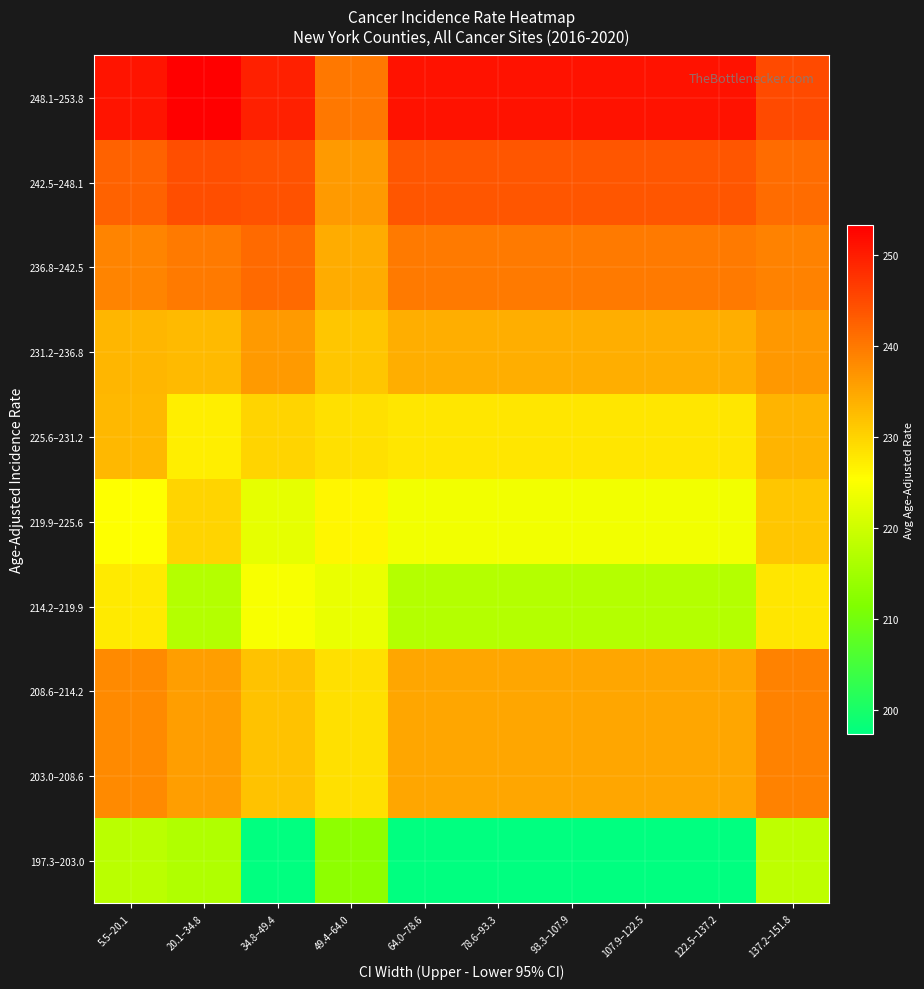

Reading left to right, transcribe all the data shown in this chart.

197.3–203.0: 5.5–20.1=217.8	20.1–34.8=216.6	34.8–49.4=197.4	49.4–64.0=213.1	64.0–78.6=197.4	78.6–93.3=197.4	93.3–107.9=197.4	107.9–122.5=197.4	122.5–137.2=197.4	137.2–151.8=218.2
203.0–208.6: 5.5–20.1=238.1	20.1–34.8=235.8	34.8–49.4=232.0	49.4–64.0=228.8	64.0–78.6=235.0	78.6–93.3=235.0	93.3–107.9=235.0	107.9–122.5=235.0	122.5–137.2=235.0	137.2–151.8=238.9
208.6–214.2: 5.5–20.1=238.1	20.1–34.8=235.8	34.8–49.4=232.0	49.4–64.0=228.8	64.0–78.6=235.0	78.6–93.3=235.0	93.3–107.9=235.0	107.9–122.5=235.0	122.5–137.2=235.0	137.2–151.8=238.9
214.2–219.9: 5.5–20.1=227.7	20.1–34.8=217.2	34.8–49.4=224.6	49.4–64.0=223.0	64.0–78.6=217.2	78.6–93.3=217.2	93.3–107.9=217.2	107.9–122.5=217.2	122.5–137.2=217.2	137.2–151.8=228.1
219.9–225.6: 5.5–20.1=225.3	20.1–34.8=229.9	34.8–49.4=222.7	49.4–64.0=226.4	64.0–78.6=224.0	78.6–93.3=224.0	93.3–107.9=224.0	107.9–122.5=224.0	122.5–137.2=224.0	137.2–151.8=231.4
225.6–231.2: 5.5–20.1=233.0	20.1–34.8=227.1	34.8–49.4=230.0	49.4–64.0=228.8	64.0–78.6=227.9	78.6–93.3=227.9	93.3–107.9=227.9	107.9–122.5=227.9	122.5–137.2=227.9	137.2–151.8=233.4
231.2–236.8: 5.5–20.1=233.2	20.1–34.8=232.9	34.8–49.4=236.4	49.4–64.0=231.5	64.0–78.6=234.2	78.6–93.3=234.2	93.3–107.9=234.2	107.9–122.5=234.2	122.5–137.2=234.2	137.2–151.8=236.5
236.8–242.5: 5.5–20.1=238.8	20.1–34.8=239.9	34.8–49.4=241.5	49.4–64.0=234.3	64.0–78.6=239.8	78.6–93.3=239.8	93.3–107.9=239.8	107.9–122.5=239.8	122.5–137.2=239.8	137.2–151.8=238.9
242.5–248.1: 5.5–20.1=242.5	20.1–34.8=244.7	34.8–49.4=244.3	49.4–64.0=236.3	64.0–78.6=243.8	78.6–93.3=243.8	93.3–107.9=243.8	107.9–122.5=243.8	122.5–137.2=243.8	137.2–151.8=241.4
248.1–253.8: 5.5–20.1=250.9	20.1–34.8=253.2	34.8–49.4=249.6	49.4–64.0=240.0	64.0–78.6=251.2	78.6–93.3=251.2	93.3–107.9=251.2	107.9–122.5=251.2	122.5–137.2=251.2	137.2–151.8=245.1